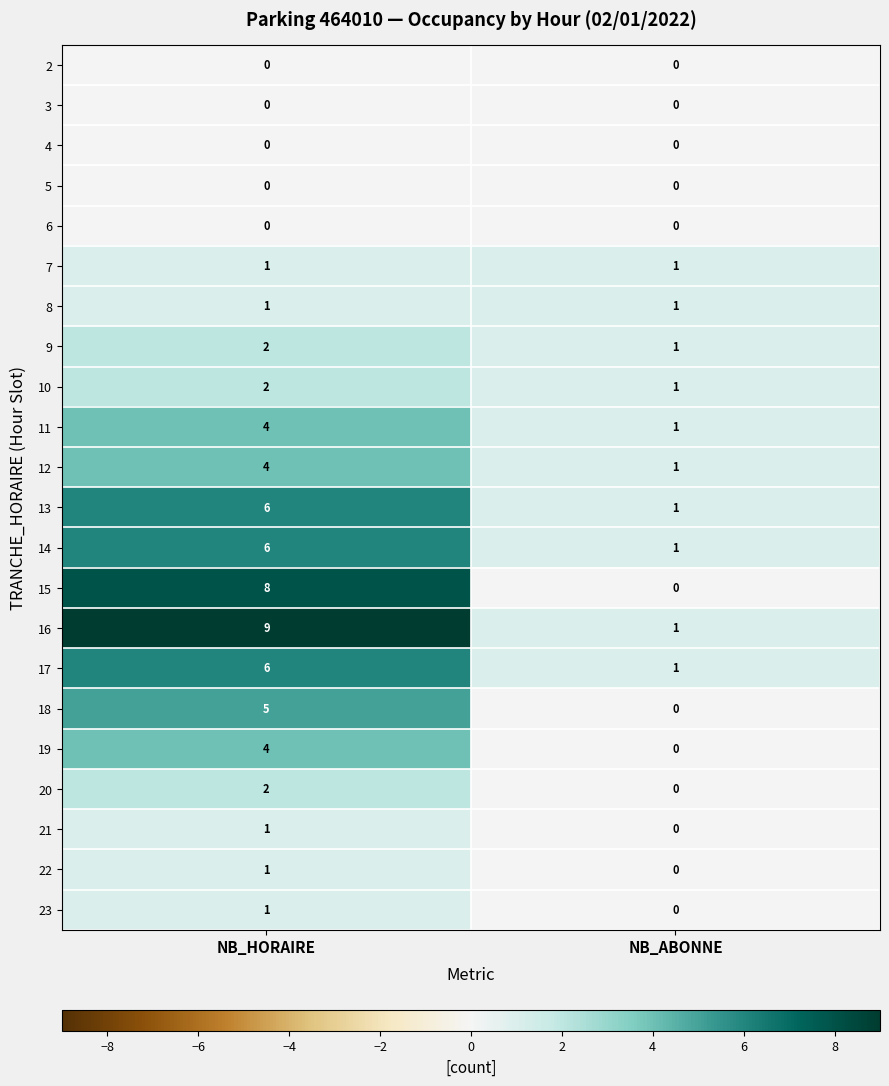

What is the maximum value for 18?

5